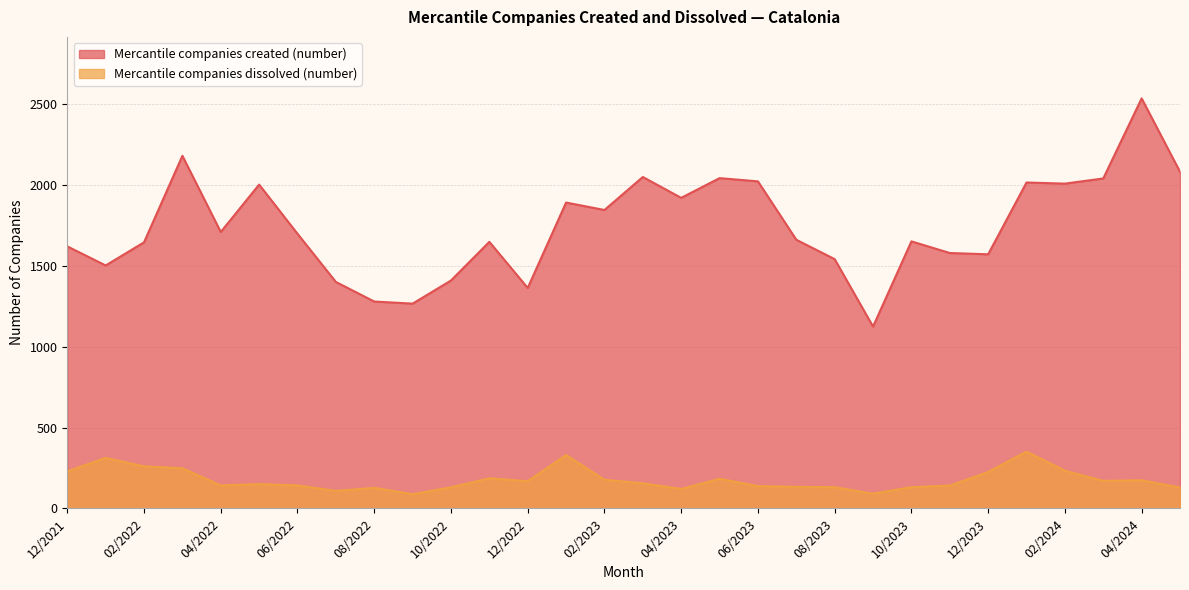

How many values in the Mercantile companies dissolved (number) series exceed 155?

14